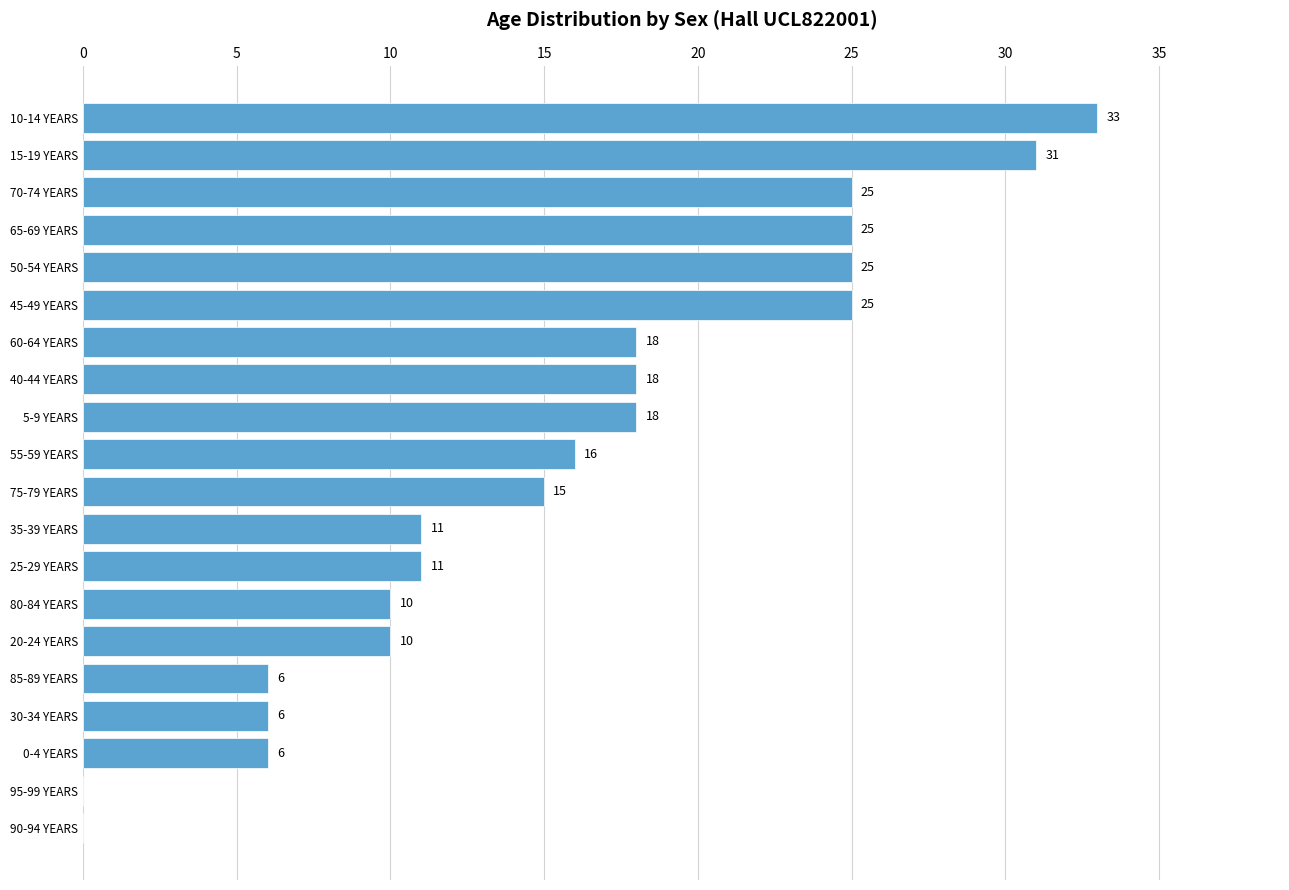

What is the change in value from 85-89 YEARS to 20-24 YEARS?

+4